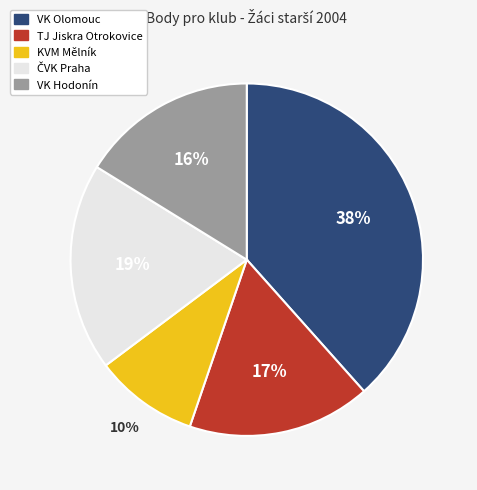

How many segments does this pie chart have?

5